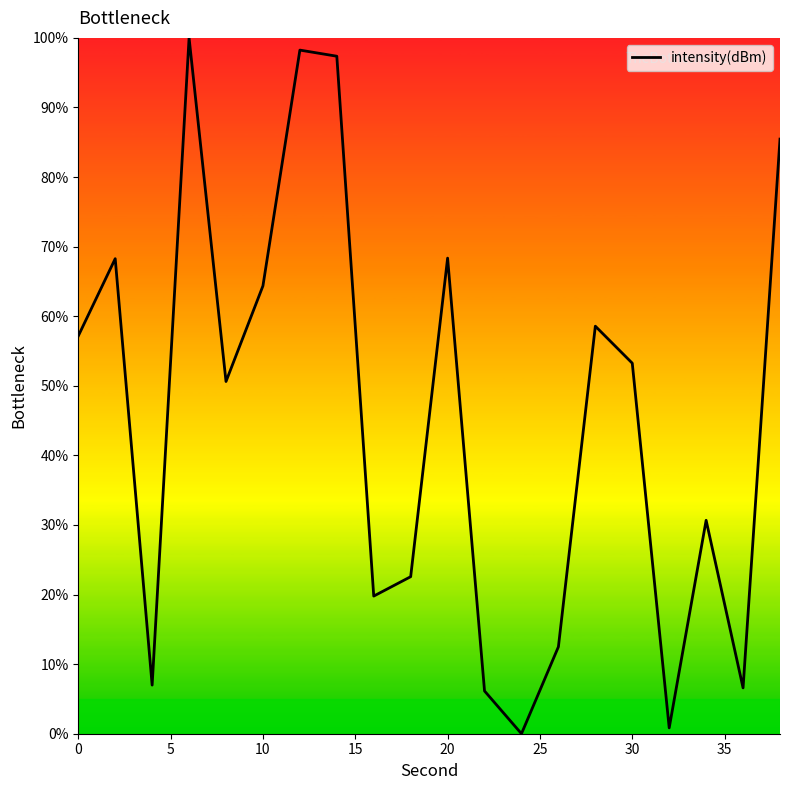

Reading left to right, transcribe all the data shown in this chart.

57.2	68.3	7.0	100.0	50.6	64.4	98.2	97.4	19.8	22.6	68.3	6.1	0.0	12.5	58.6	53.2	0.8	30.7	6.6	85.5